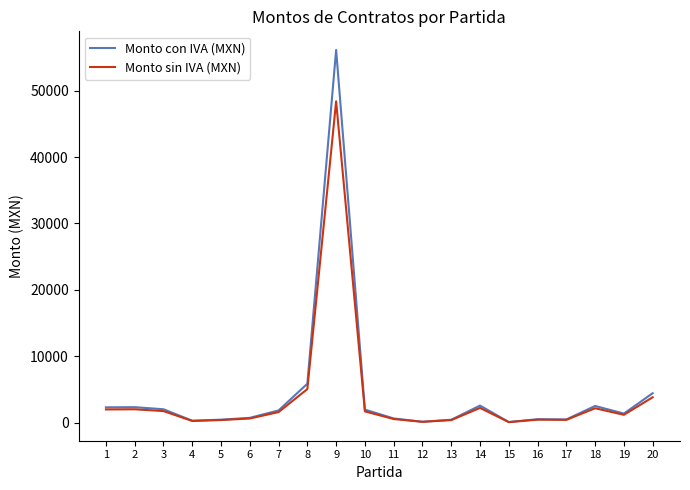

The value of Monto con IVA (MXN) at 8 is 5846.4. True or false?

True